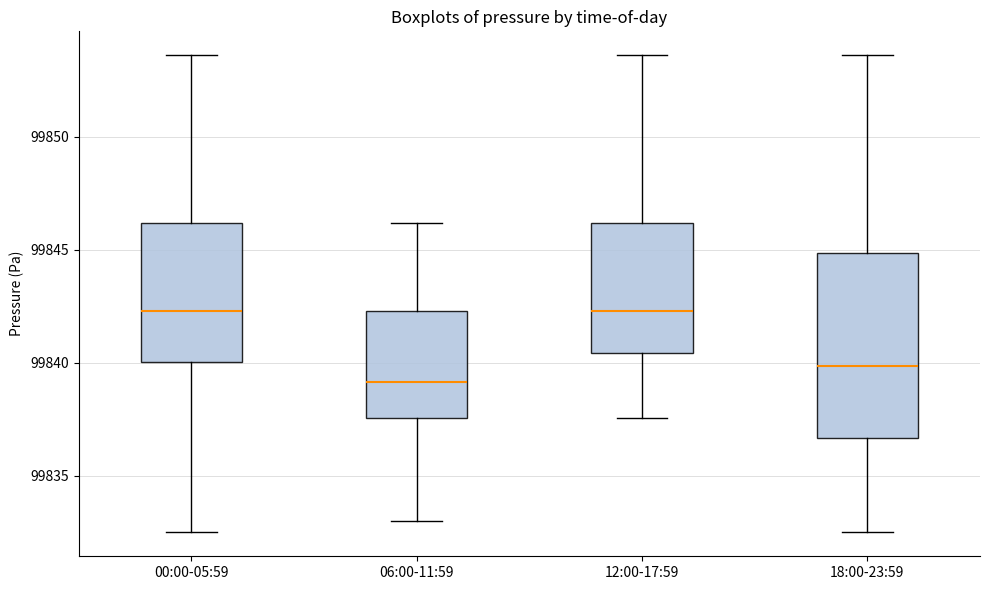

Comparing the boxes themselves (not the whiskers), which one is the tallest?

18:00-23:59